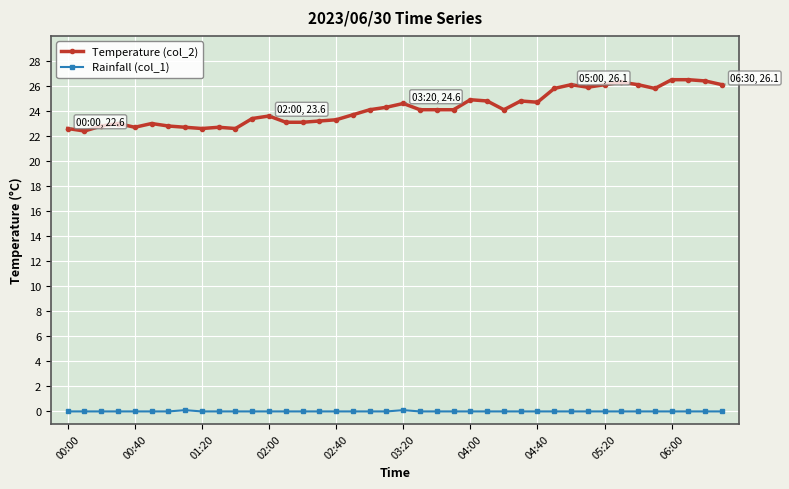

Which series has the largest total across all categories?

Temperature (col_2)